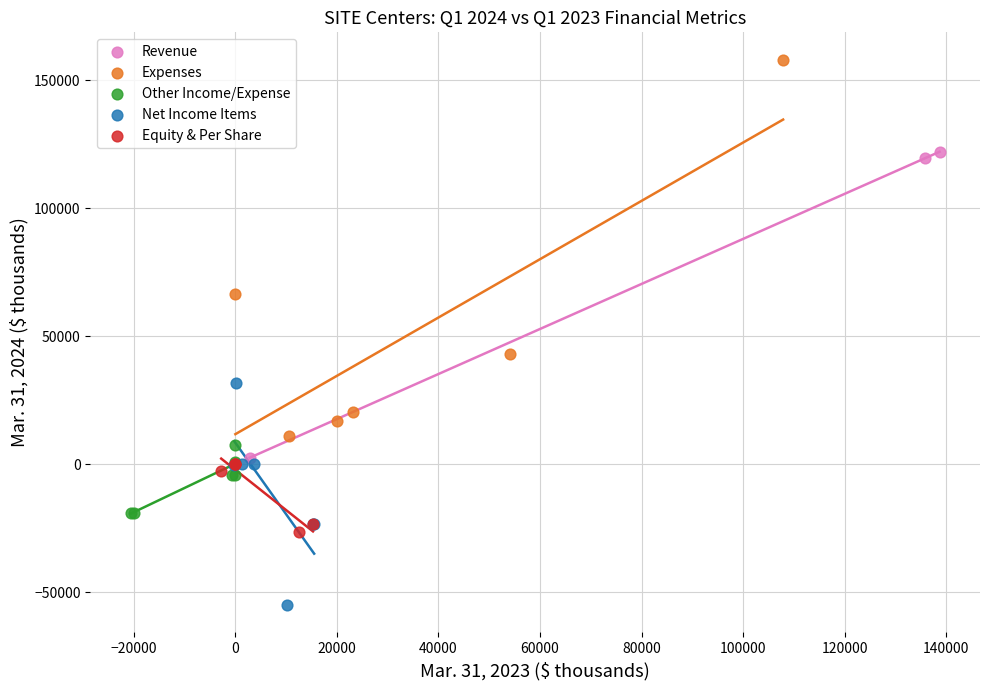

Which series contains the highest Y value?

Expenses